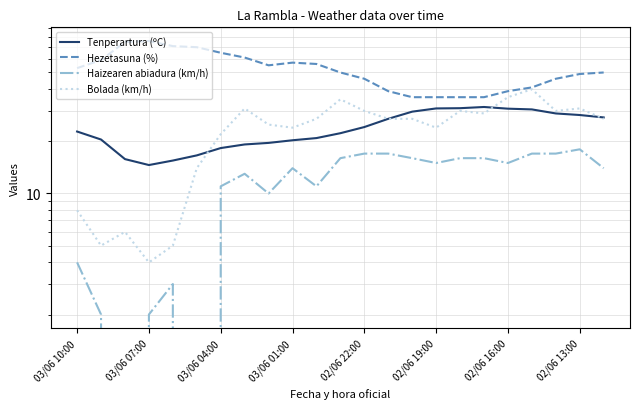

What is the total value across all series at 03/06 10:00?

87.8